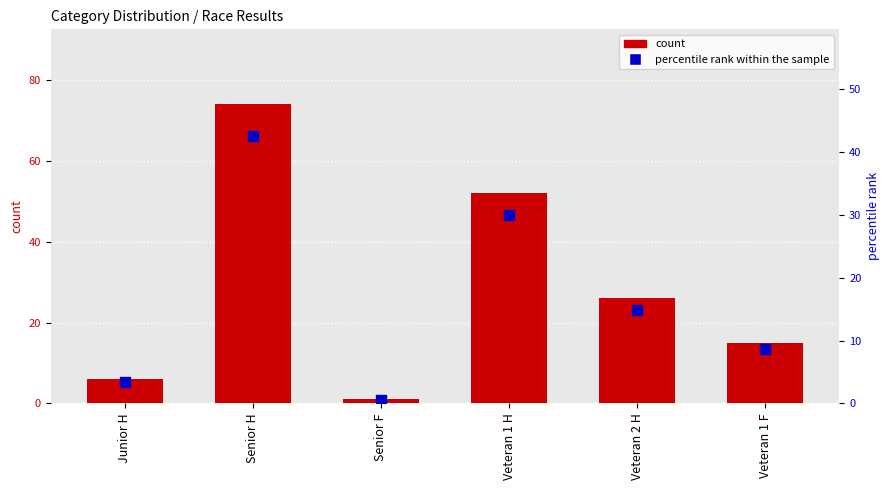

Which series has the widest spread of Y values?

count